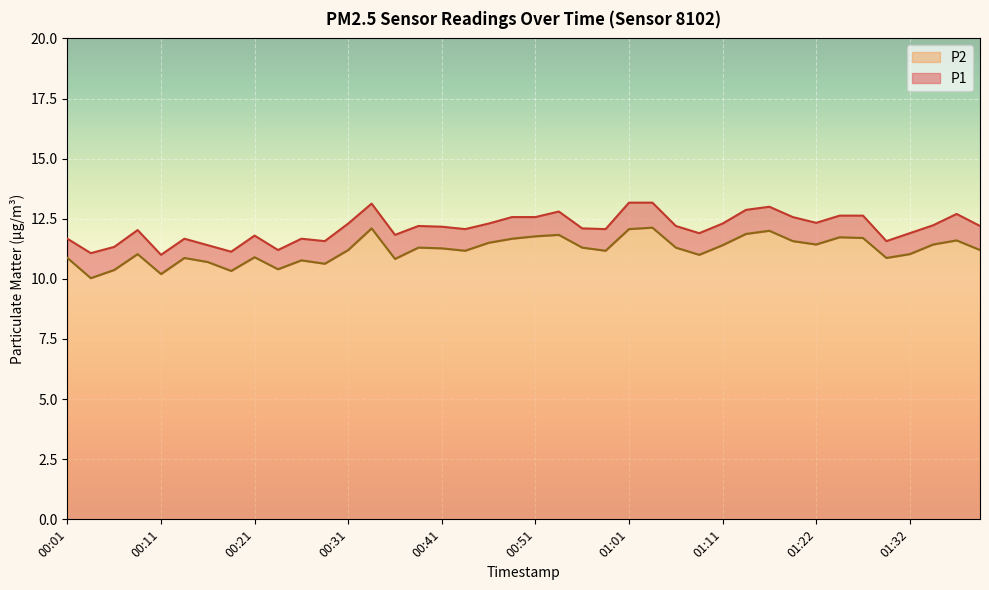

What position from the right is 01:37?

2